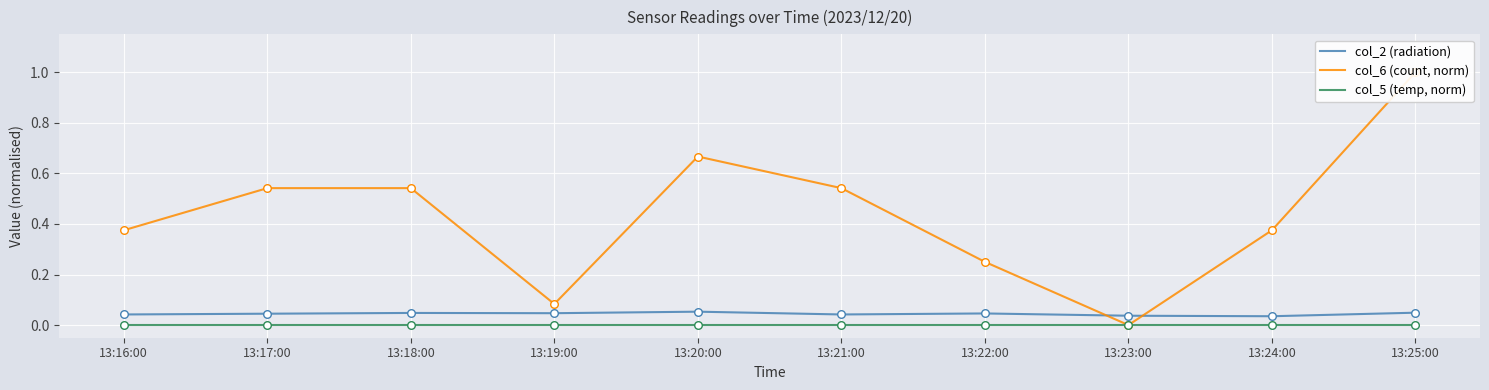

At which category is the sum across all series the highest?

13:25:00